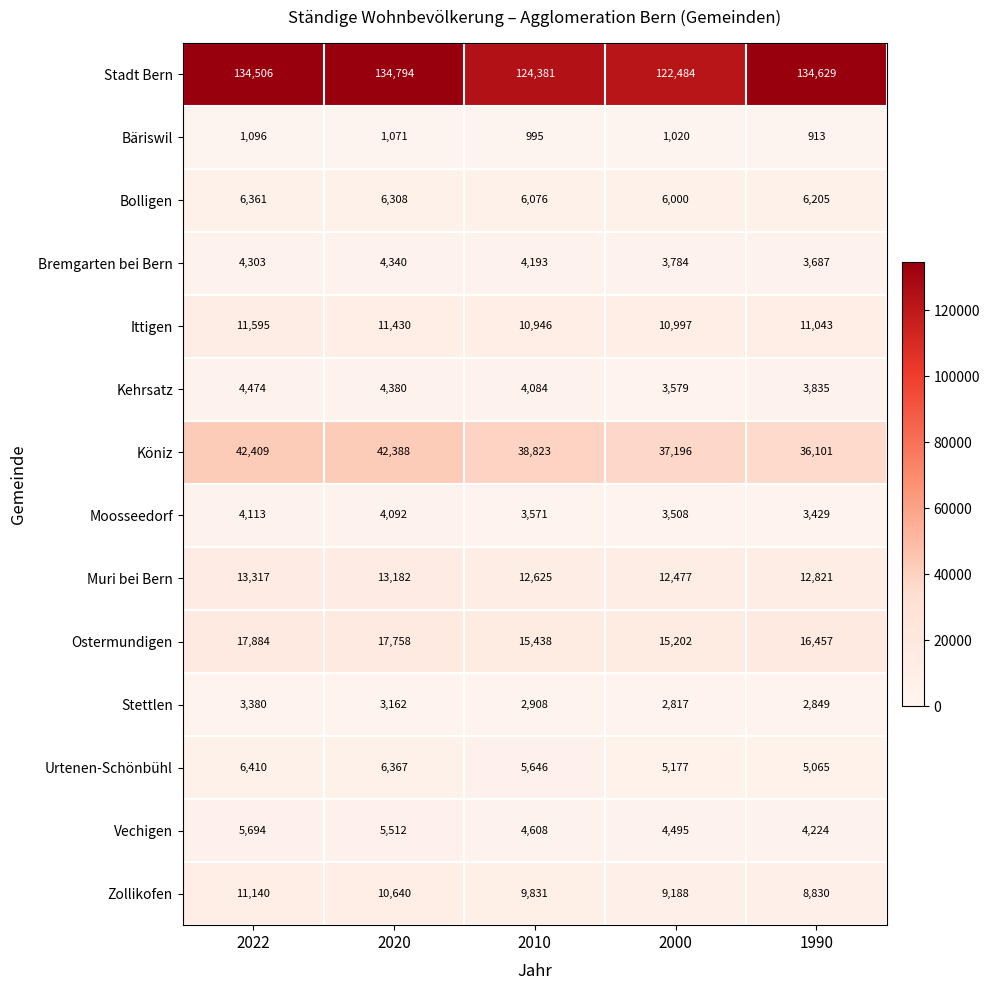

Rank the categories by Bolligen value from highest to lowest.

2022, 2020, 1990, 2010, 2000